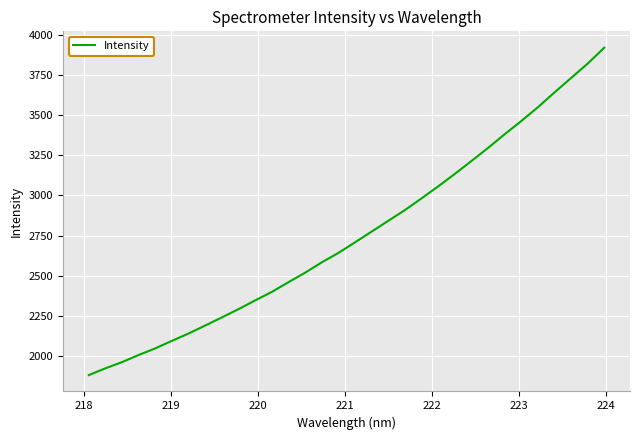

How many distinct data groups are displayed?

1